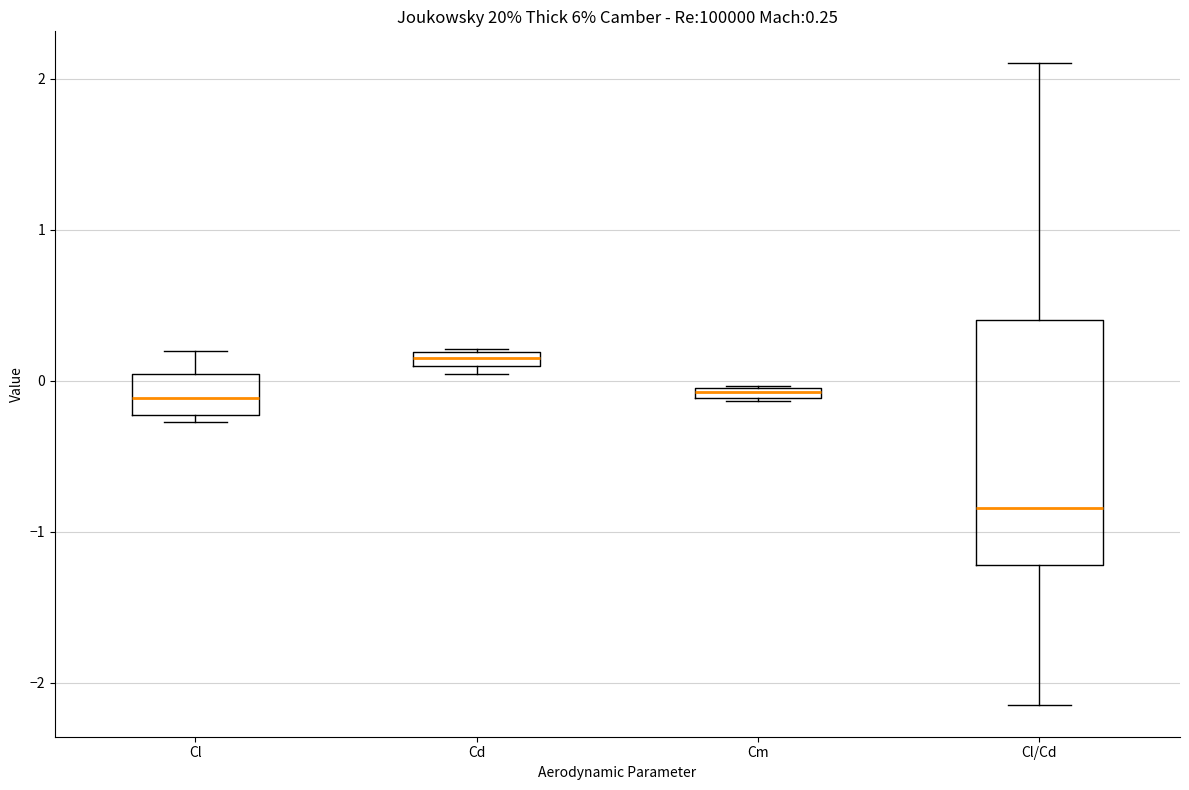

Which box is the tallest, from its lower edge to its upper edge?

Cl/Cd